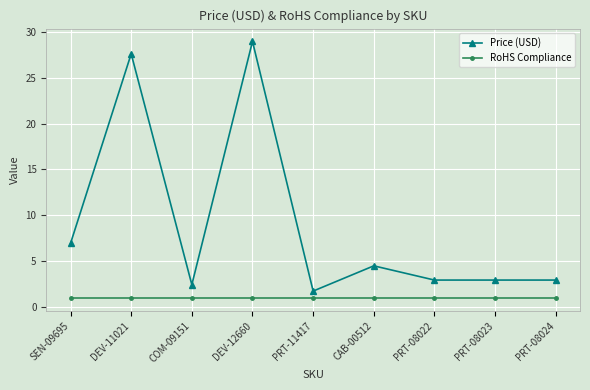

True or false: Price (USD) and RoHS Compliance intersect in this chart.

False